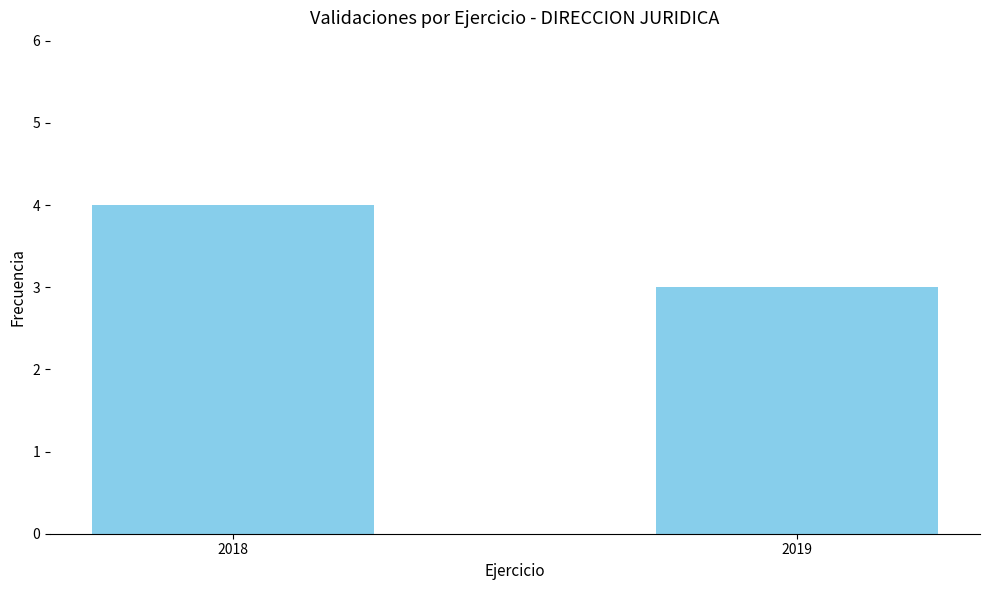

Approximately how many times larger is the value at 2018 compared to 2019?

1.3